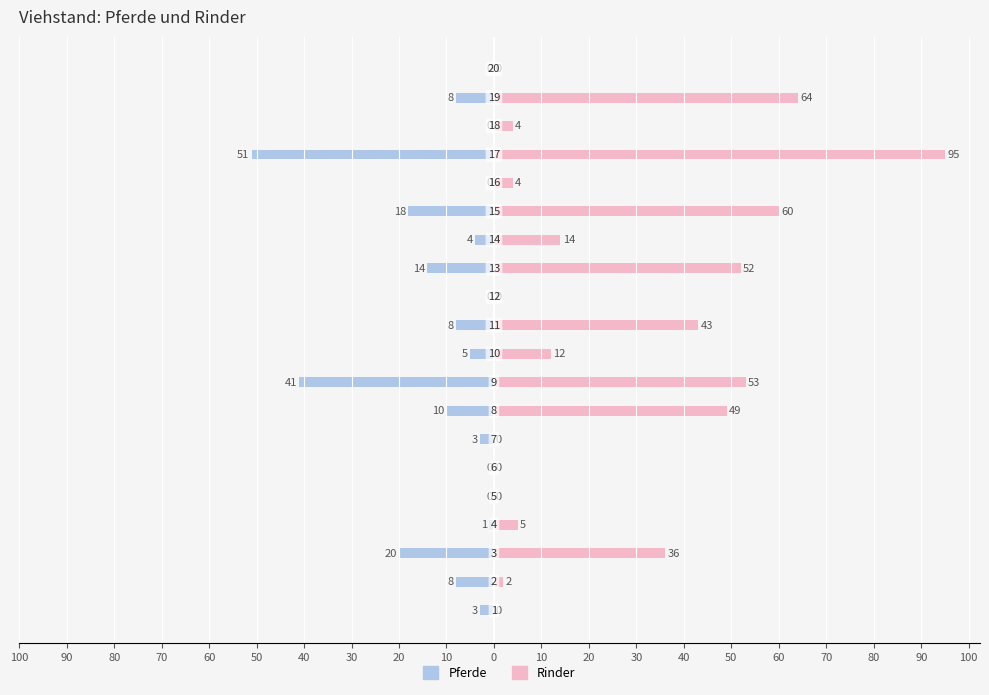

At how many categories does at least one series exceed 61?

2